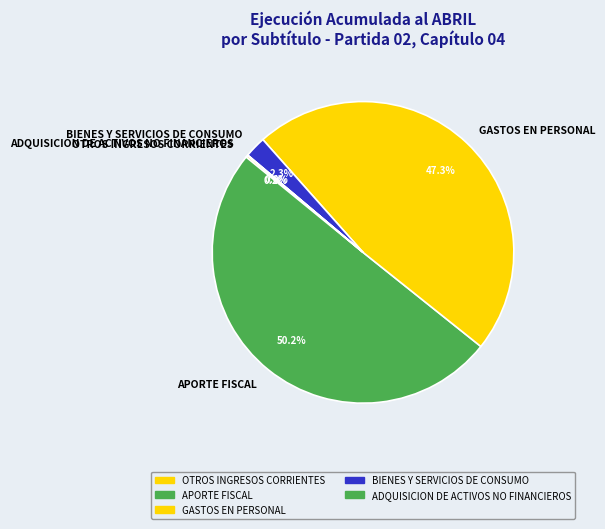

What percentage is the GASTOS EN PERSONAL slice, to the nearest percent?

47%